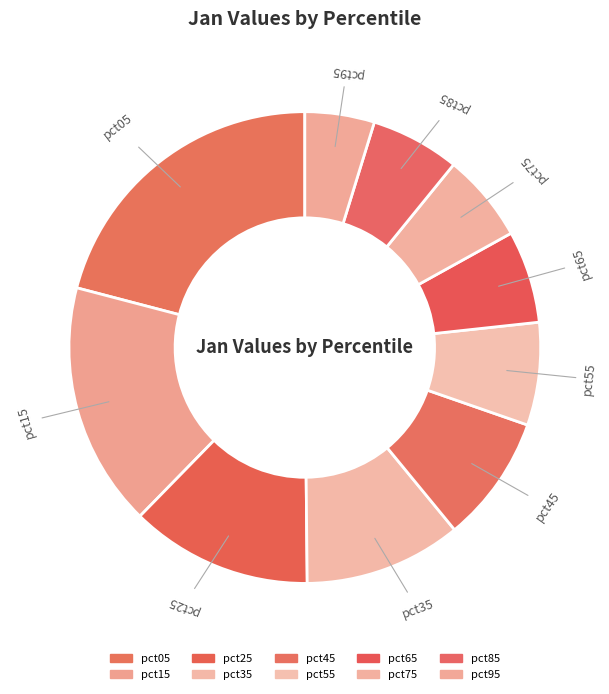

Count the number of slices in the pie.

10